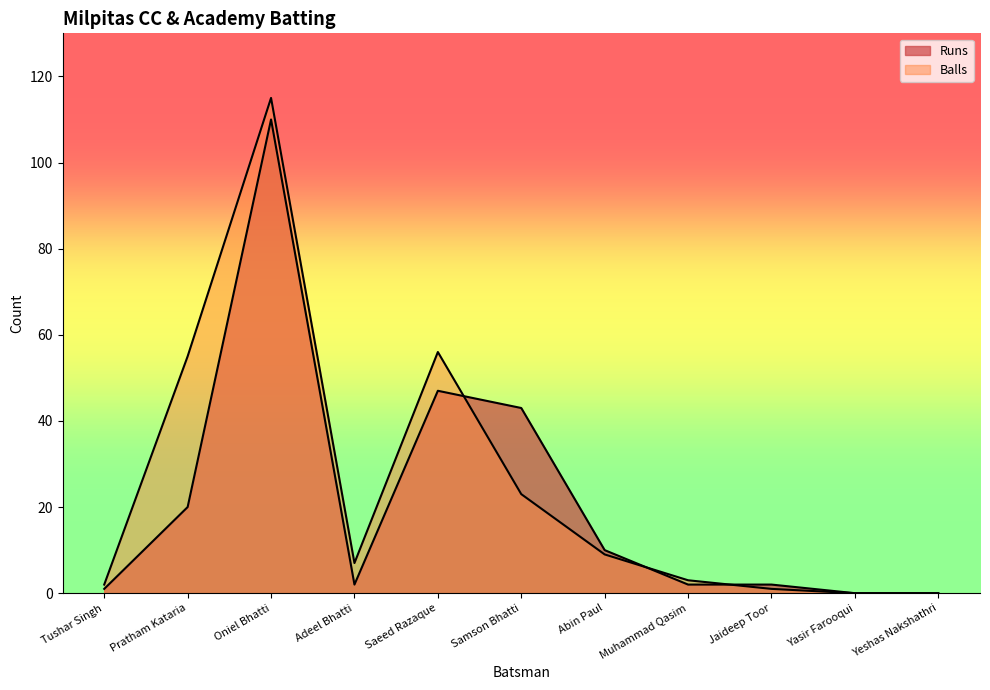

After their last crossing, which series has the higher values: Runs or Balls?

Runs